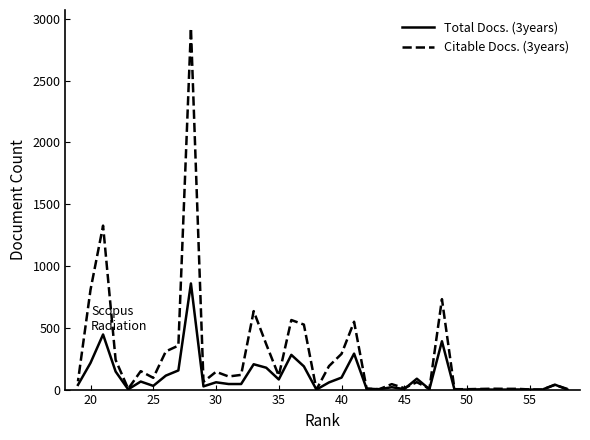

True or false: Total Docs. (3years) and Citable Docs. (3years) intersect in this chart.

True